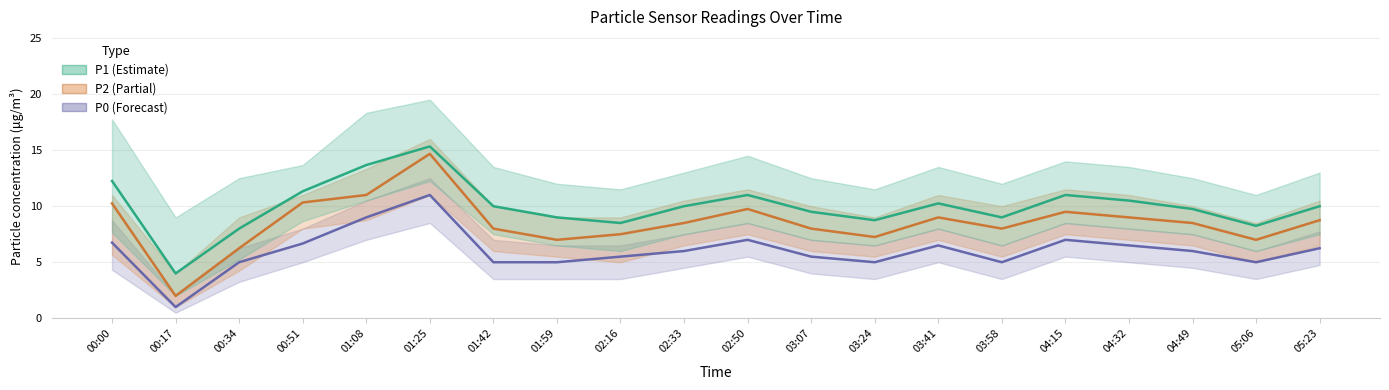

Reading right to left, what are all the values shown in this chart?

P0: 05:23=6.2	05:06=5.0	04:49=6.0	04:32=6.5	04:15=7.0	03:58=5.0	03:41=6.5	03:24=5.0	03:07=5.5	02:50=7.0	02:33=6.0	02:16=5.5	01:59=5.0	01:42=5.0	01:25=11.0	01:08=9.0	00:51=6.7	00:34=5.0	00:17=1.0	00:00=6.8
P2: 05:23=8.8	05:06=7.0	04:49=8.5	04:32=9.0	04:15=9.5	03:58=8.0	03:41=9.0	03:24=7.2	03:07=8.0	02:50=9.8	02:33=8.5	02:16=7.5	01:59=7.0	01:42=8.0	01:25=14.7	01:08=11.0	00:51=10.3	00:34=6.2	00:17=2.0	00:00=10.2
P1: 05:23=10.0	05:06=8.2	04:49=9.8	04:32=10.5	04:15=11.0	03:58=9.0	03:41=10.2	03:24=8.8	03:07=9.5	02:50=11.0	02:33=10.0	02:16=8.5	01:59=9.0	01:42=10.0	01:25=15.3	01:08=13.7	00:51=11.3	00:34=8.0	00:17=4.0	00:00=12.2